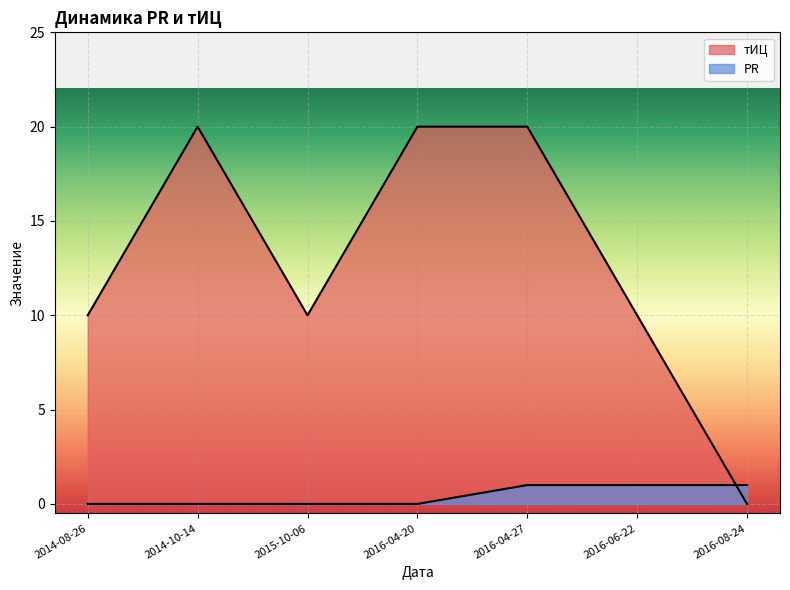

At 2016-06-22, list the series in order from largest to smallest.

тИЦ, PR